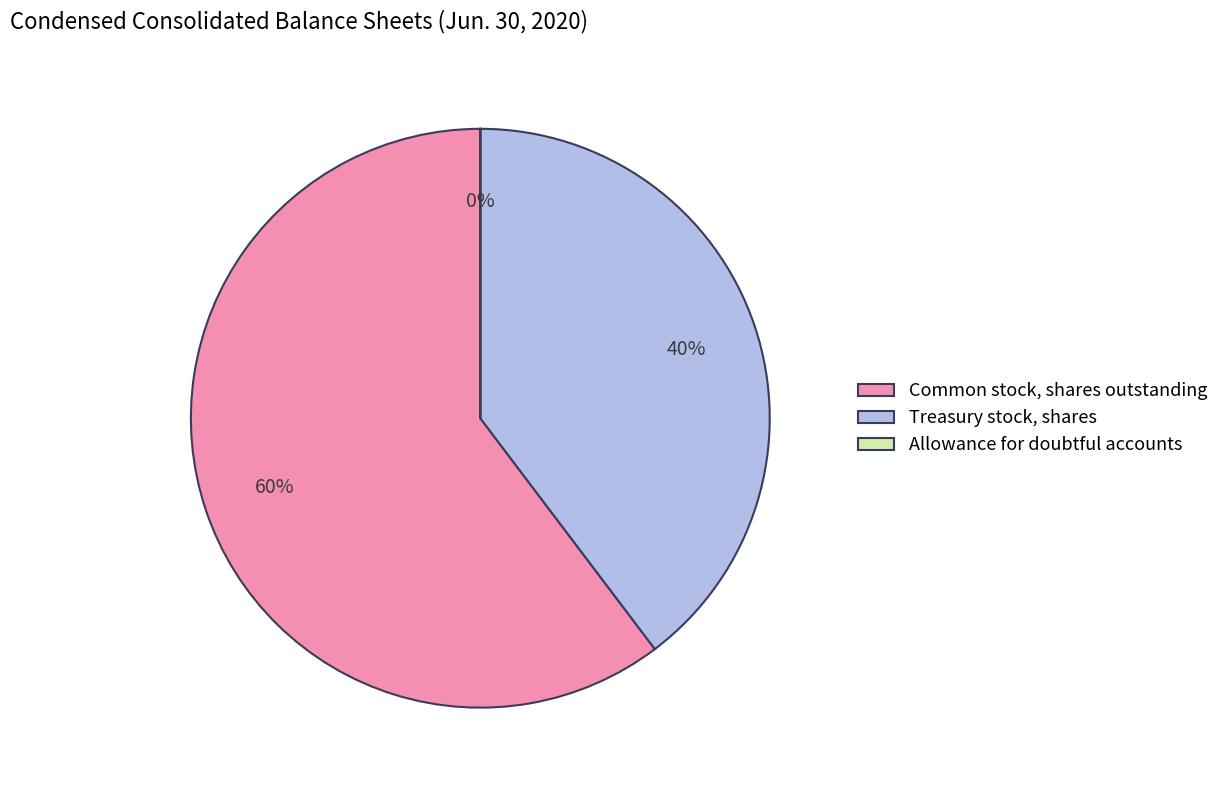

To the nearest percent, what is the difference between the largest and smallest slice percentages?

60%